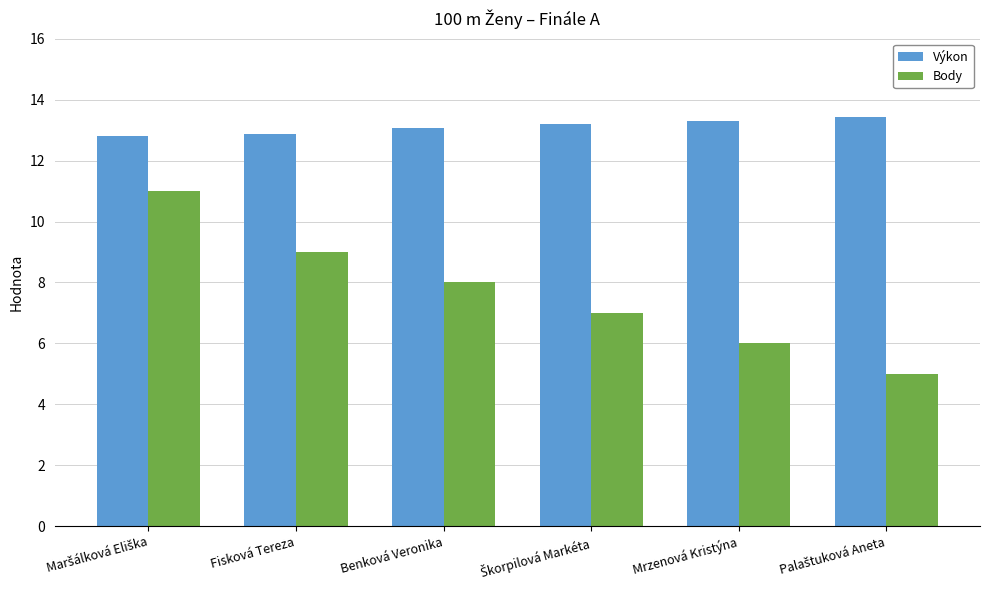

Which series has the widest spread of values?

Body